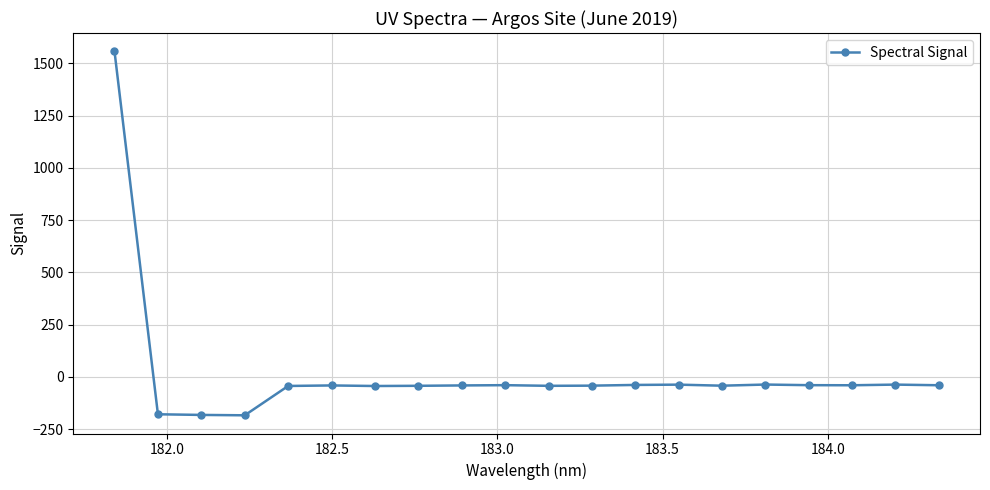

What is the greatest value displayed?

1558.5